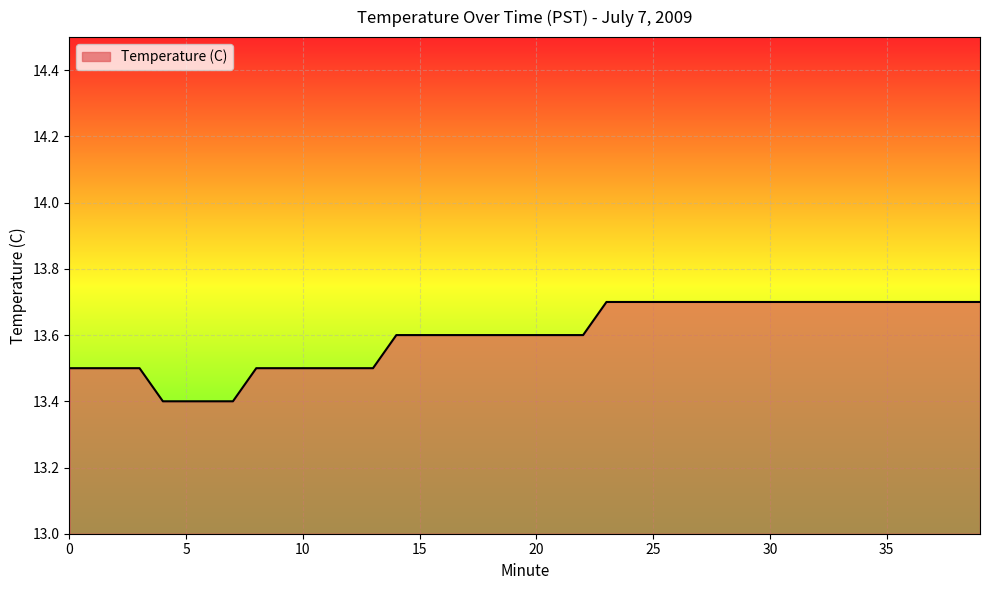

What is the smallest value displayed?

13.4